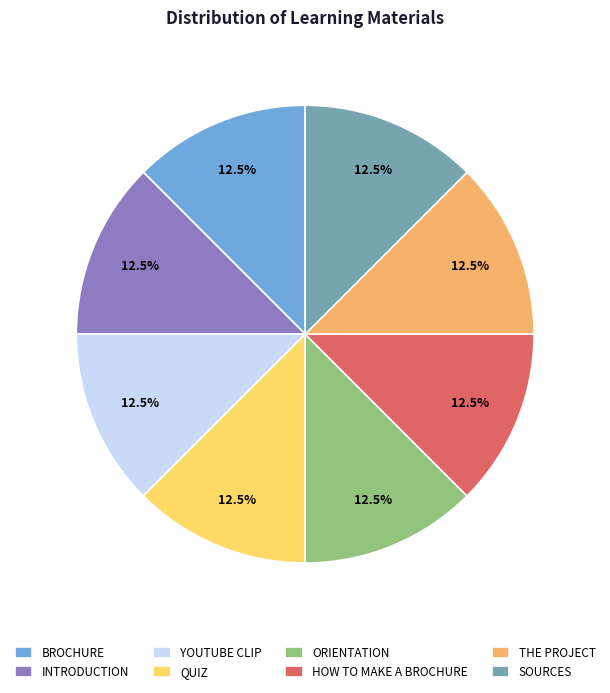

Does YOUTUBE CLIP represent more than half of the total?

No